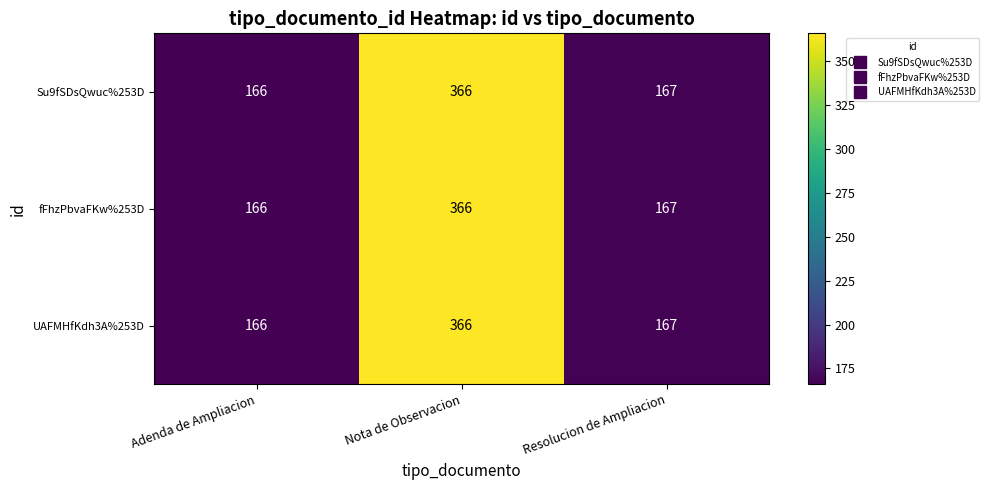

Where is Su9fSDsQwuc%253D nearest to the value 266?

Resolucion de Ampliacion